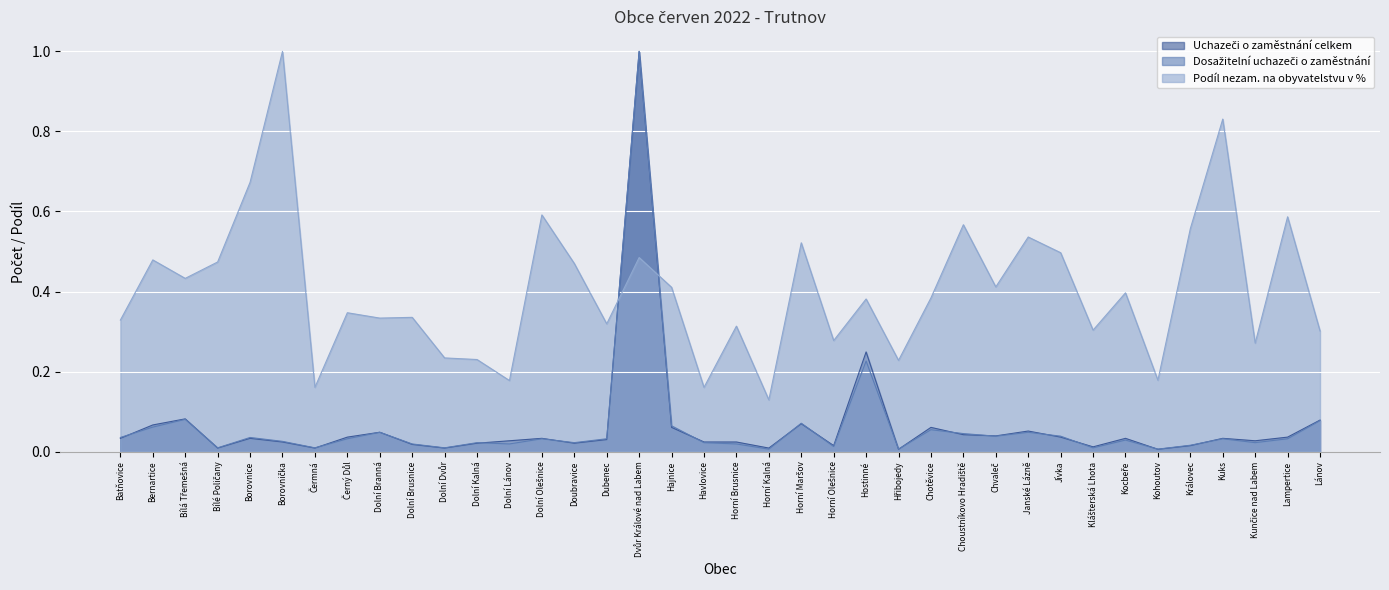

Rank the categories by Podíl nezam. na obyvatelstvu v % value from lowest to highest.

Horní Kalná, Havlovice, Čermná, Dolní Lánov, Kohoutov, Hřibojedy, Dolní Kalná, Dolní Dvůr, Kunčice nad Labem, Horní Olešnice, Lánov, Klášterská Lhota, Horní Brusnice, Dubenec, Batňovice, Dolní Branná, Dolní Brusnice, Černý Důl, Hostinné, Chotěvice, Kocbeře, Hajnice, Chvaleč, Bílá Třemešná, Doubravice, Bílé Poličany, Bernartice, Dvůr Králové nad Labem, Jívka, Horní Maršov, Janské Lázně, Královec, Choustníkovo Hradiště, Lampertice, Dolní Olešnice, Borovnice, Kuks, Borovnička